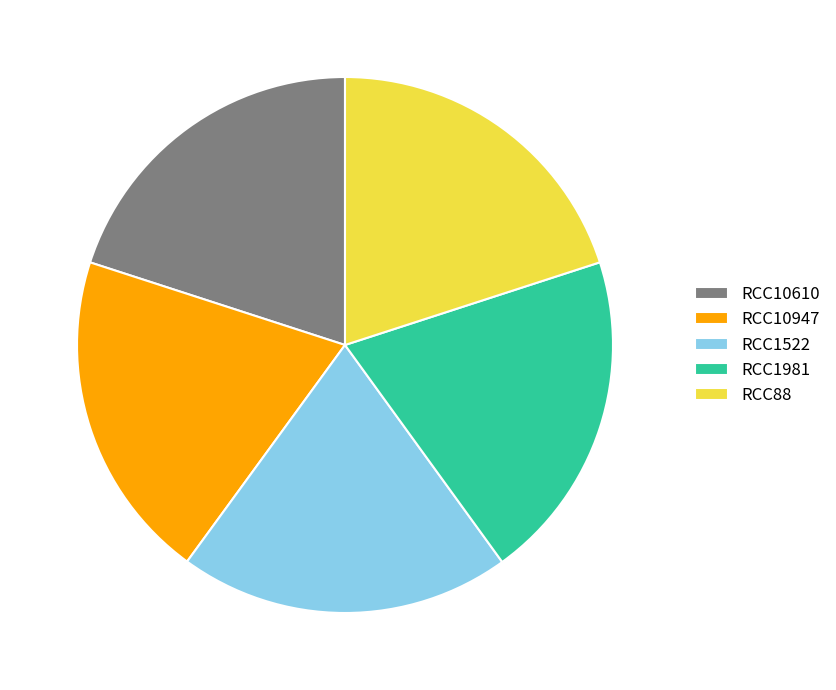

Is there any slice that represents more than half of the pie?

No